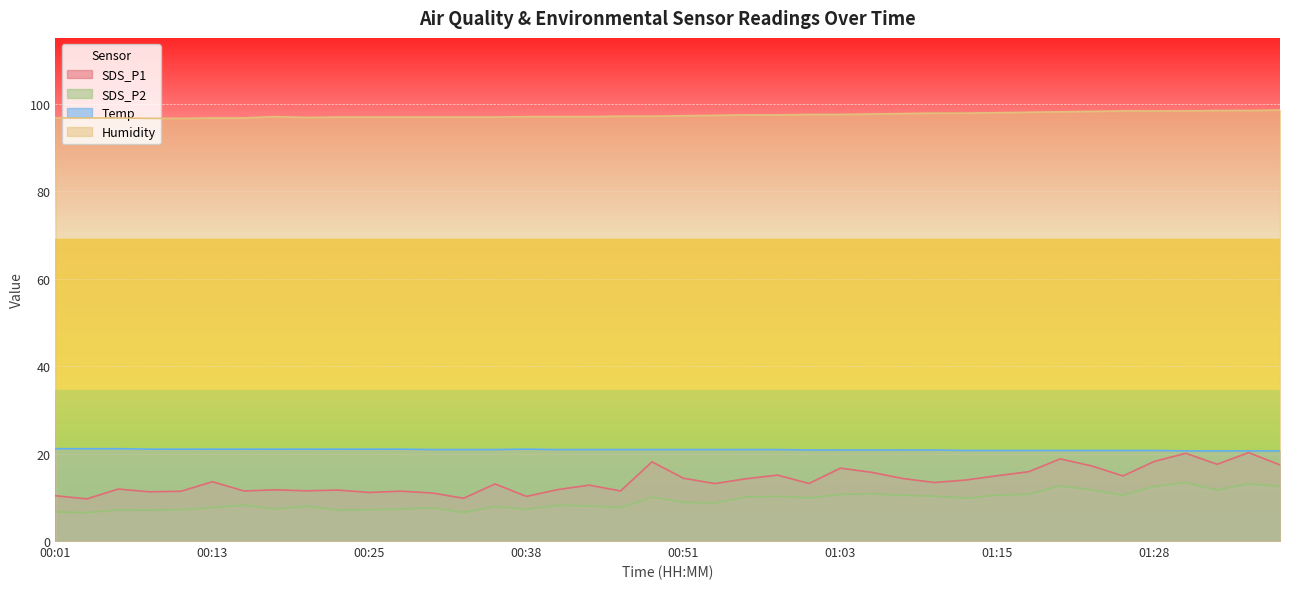

List the labels in order of Temp value, largest first.

00:01, 00:03, 00:06, 00:08, 00:10, 00:13, 00:15, 00:18, 00:20, 00:23, 00:25, 00:28, 00:38, 00:30, 00:33, 00:35, 00:40, 00:43, 00:45, 00:48, 00:51, 00:53, 00:55, 00:58, 01:00, 01:03, 01:05, 01:08, 01:10, 01:13, 01:15, 01:18, 01:20, 01:23, 01:26, 01:28, 01:31, 01:33, 01:36, 01:38